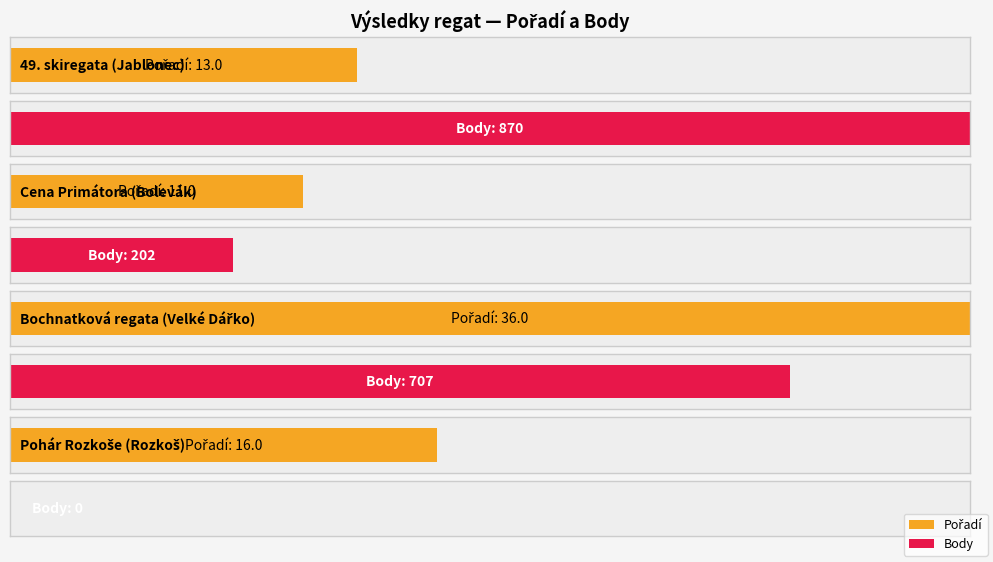

Where is Pořadí nearest to the value 23?

Pohár Rozkoše (Rozkoš)